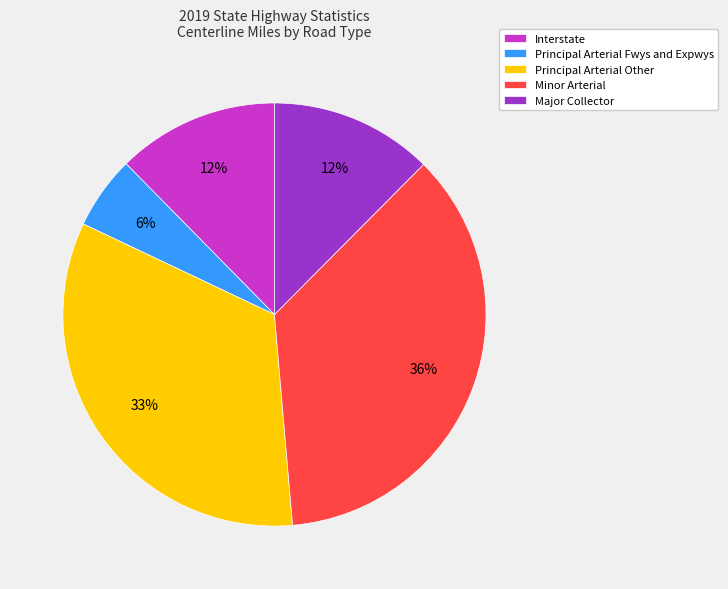

To the nearest percent, what is the difference between the Minor Arterial and Major Collector slice percentages?

24%